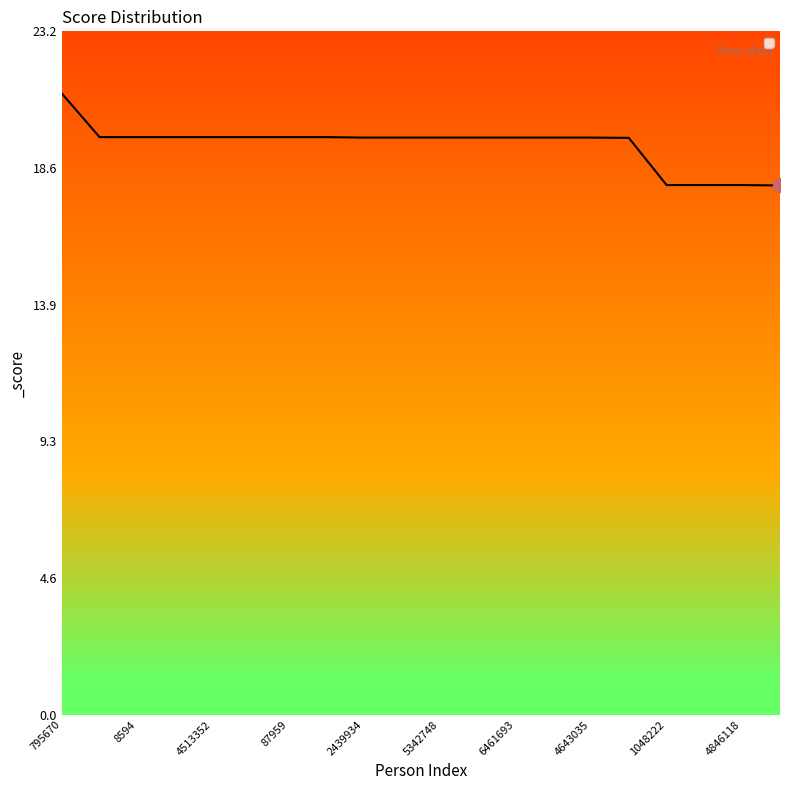

What is the difference between the maximum and second lowest values?

3.1